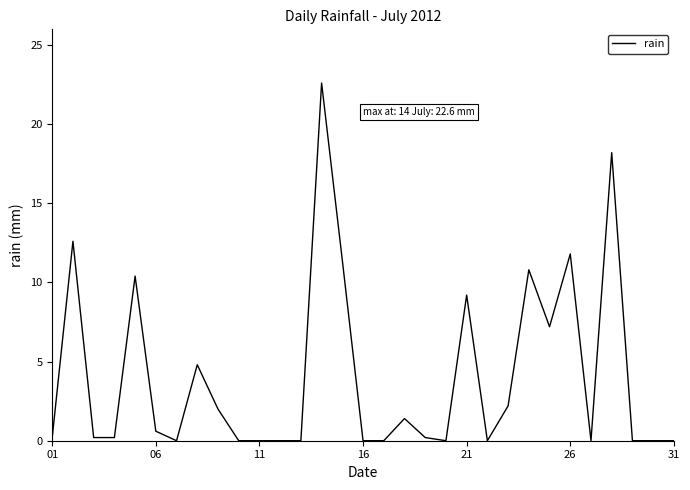

What is the difference between the maximum and minimum values?

22.6